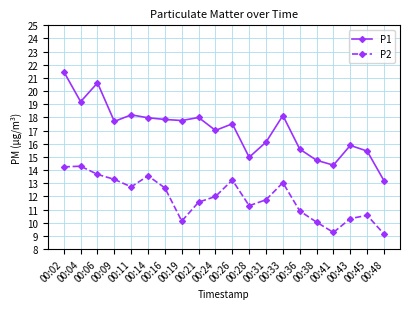

How many values in the P2 series are below 12?

10